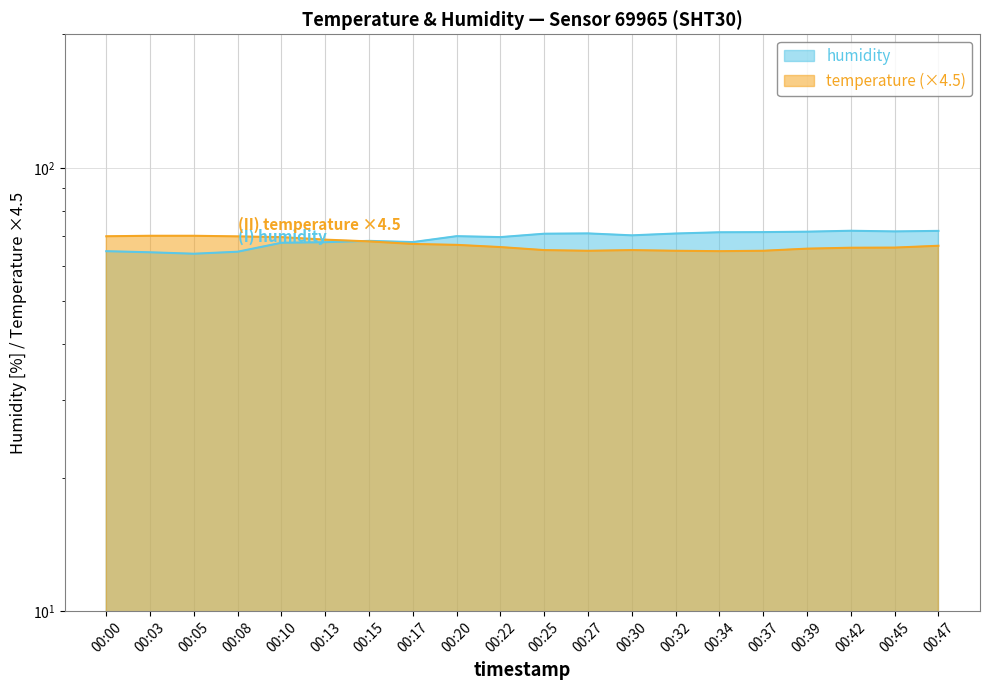

What is the value of the humidity point at the 17th from the left?

71.8